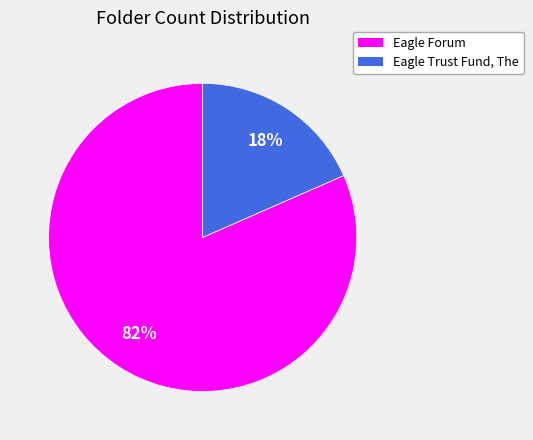

Which slice is the smallest?

Eagle Trust Fund, The